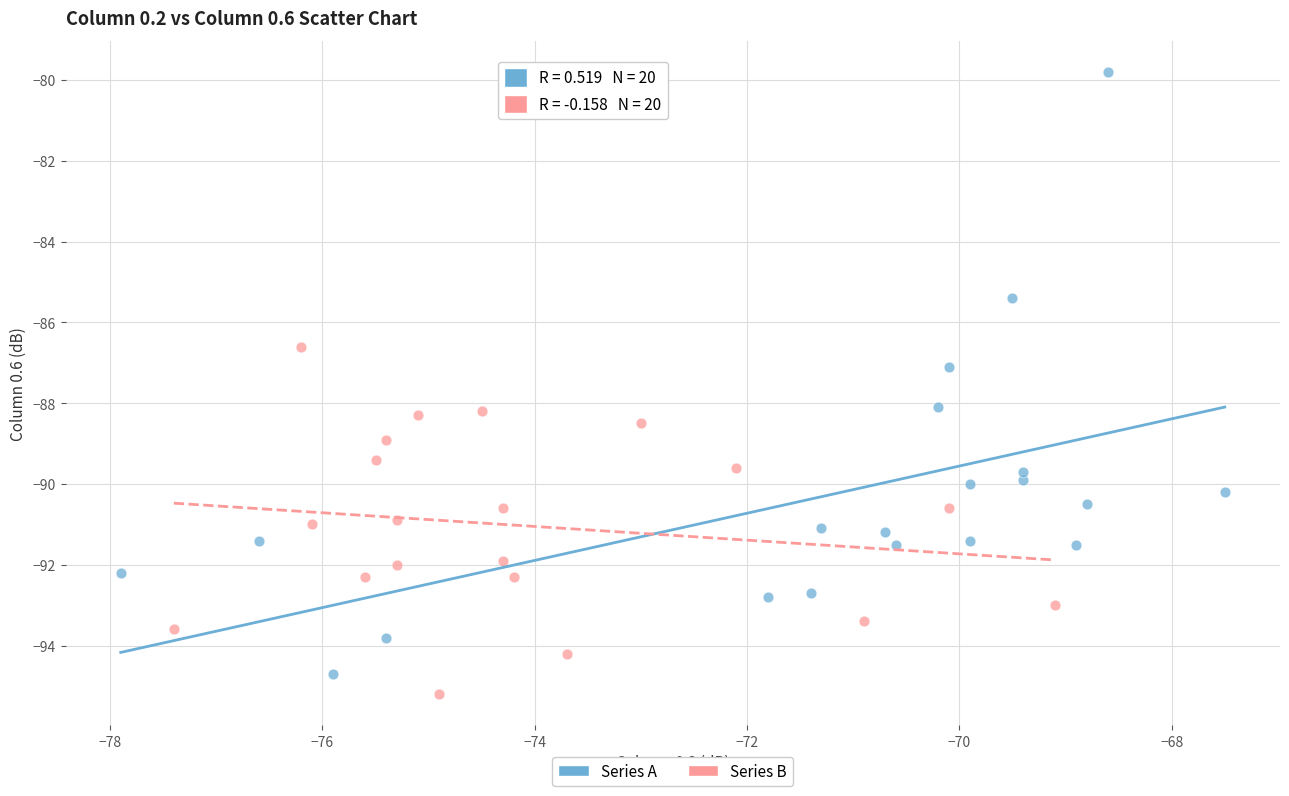

Which series has the widest spread of Y values?

Series A